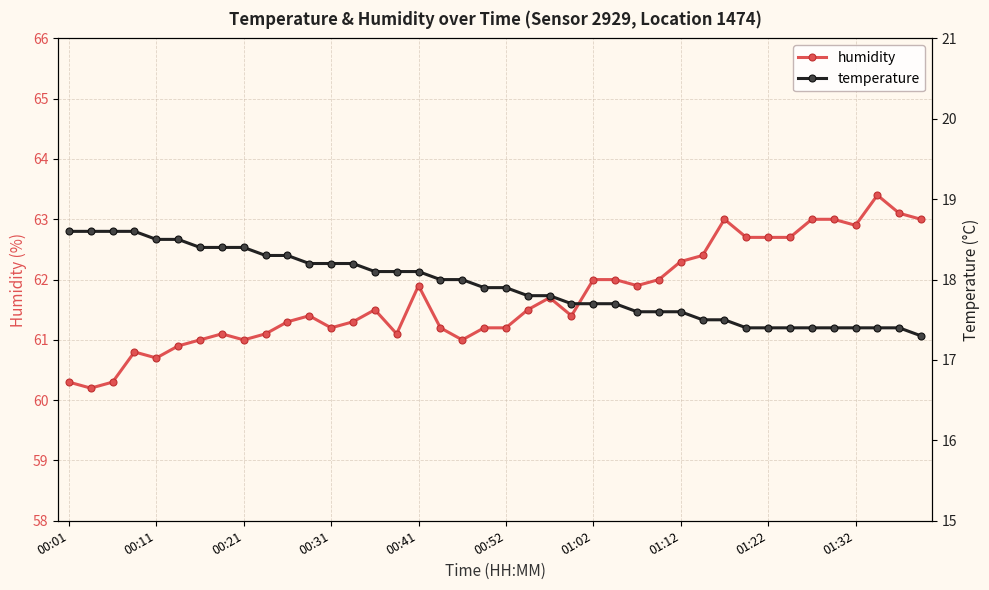

How many data points does each series have?

40